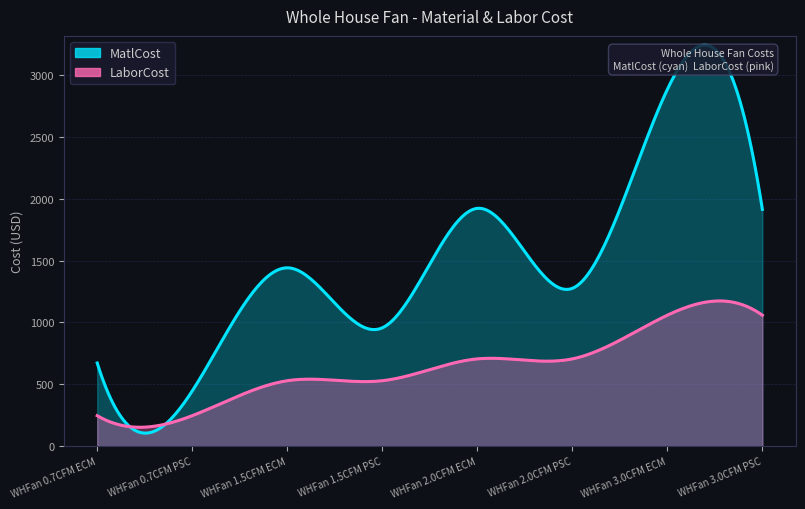

The value of LaborCost at M004 is 529.5. True or false?

True